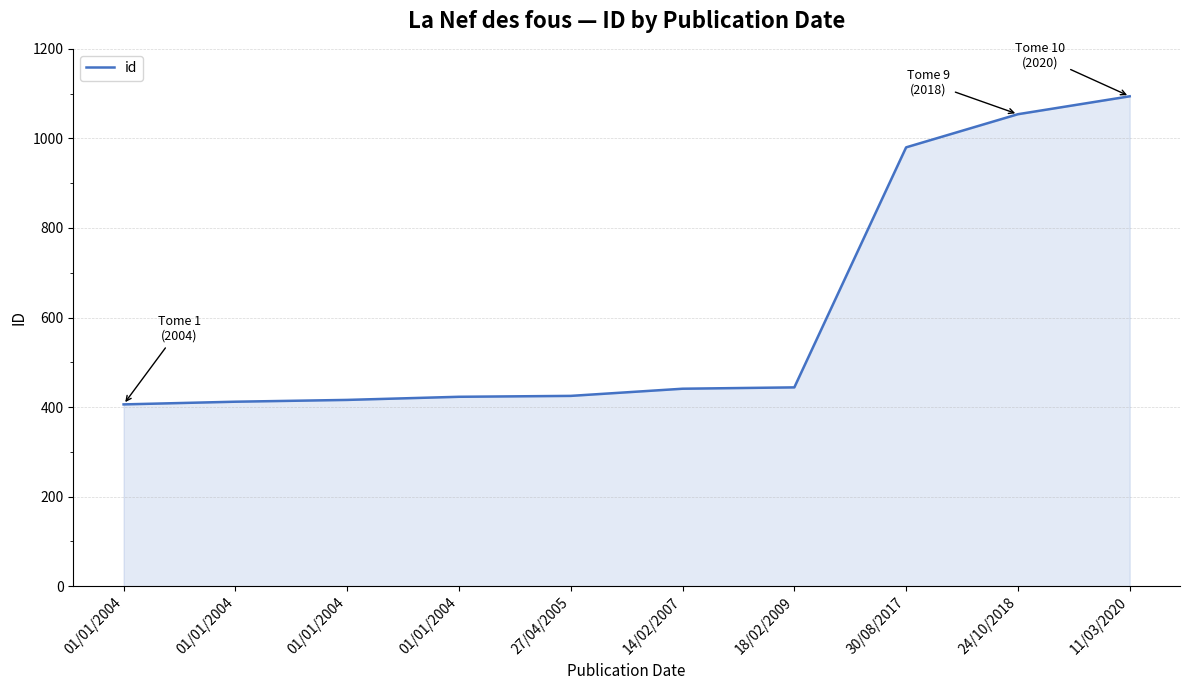

Which has a higher value, 18/02/2009 or 01/01/2004?

18/02/2009